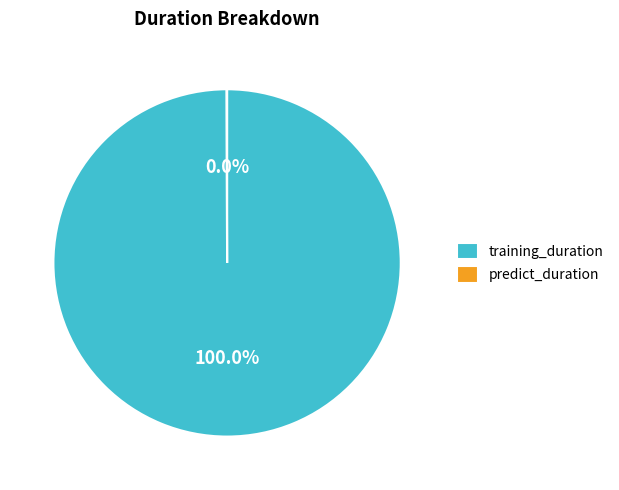

Which category has the biggest portion of the pie?

training_duration